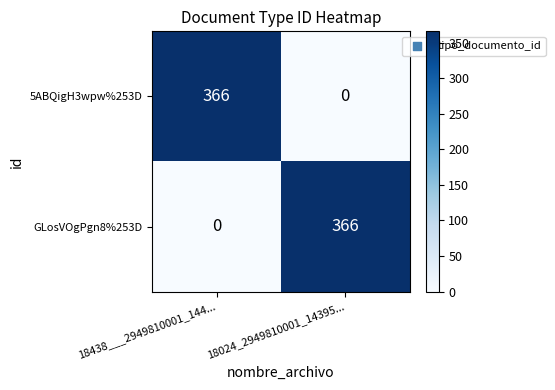

What is the greatest value displayed?

366